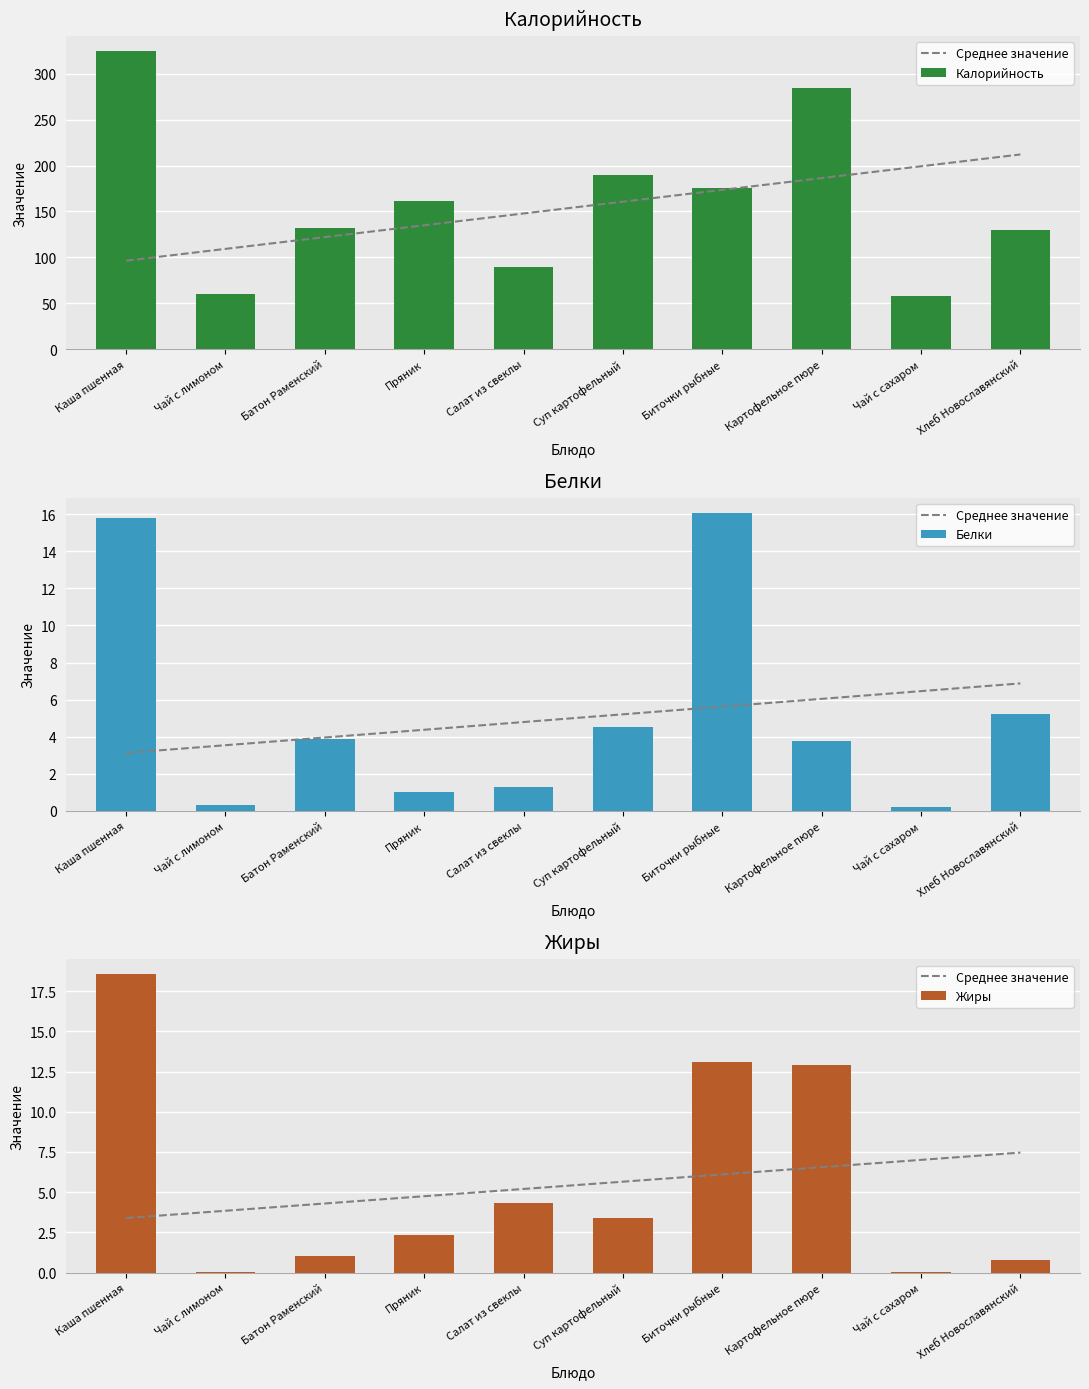

Which series changed the most between Суп картофельный and Биточки рыбные?

Калорийность